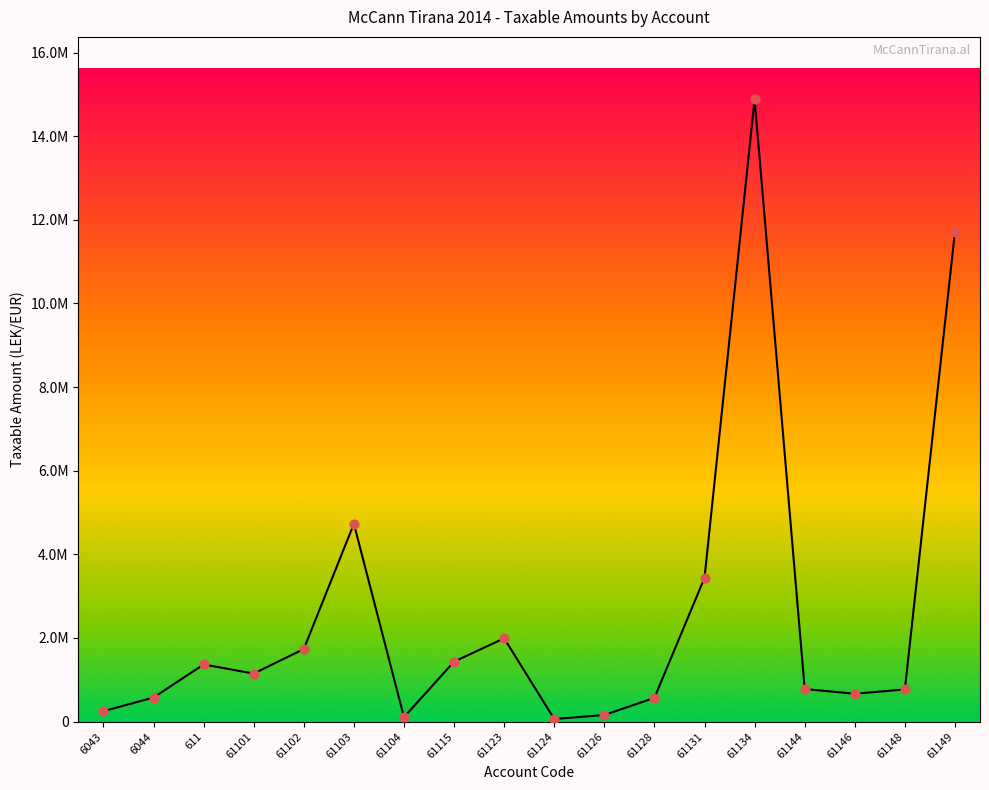

What is the ratio of the value at 61104 to the value at 61123?

0.1